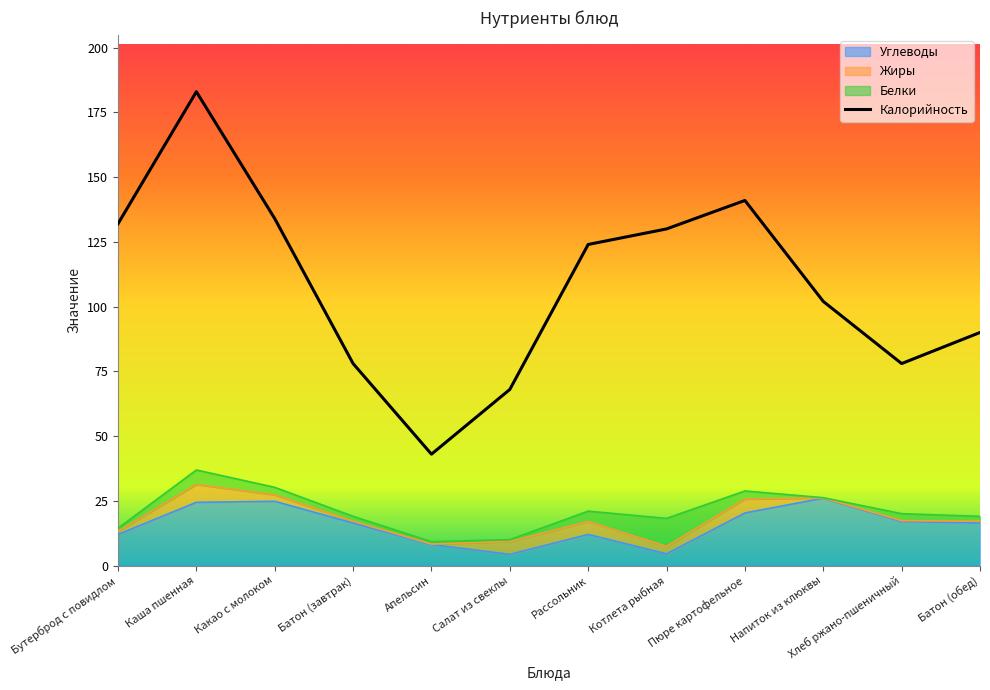

Where does the Углеводы series first go above 16?

Каша пшенная